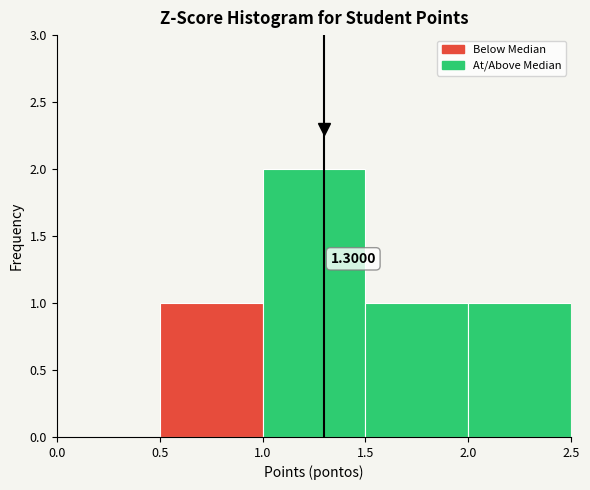

Over which range of the x-axis is the bar tallest?

1.0 to 1.5